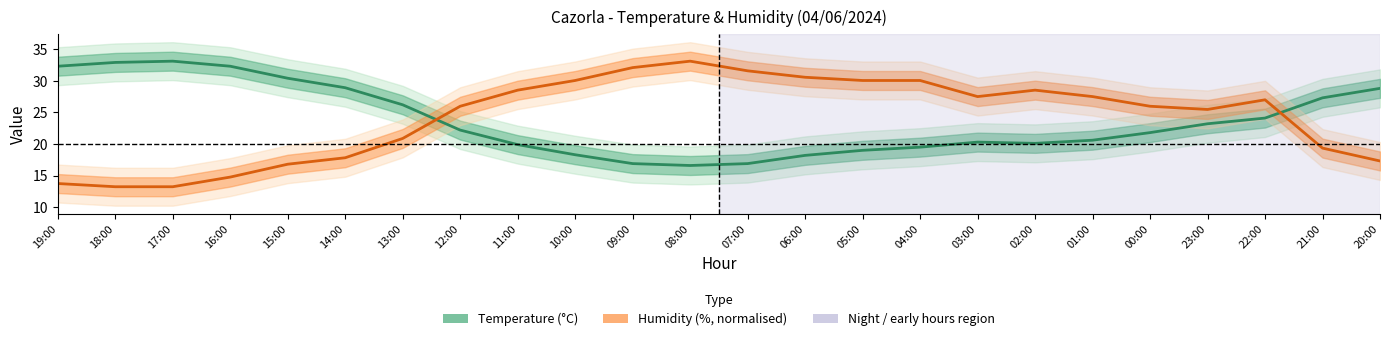

Rank the categories by Temperature (°C) value from highest to lowest.

17:00, 18:00, 19:00, 16:00, 15:00, 14:00, 20:00, 21:00, 13:00, 22:00, 23:00, 12:00, 00:00, 01:00, 03:00, 02:00, 11:00, 04:00, 05:00, 10:00, 06:00, 09:00, 07:00, 08:00